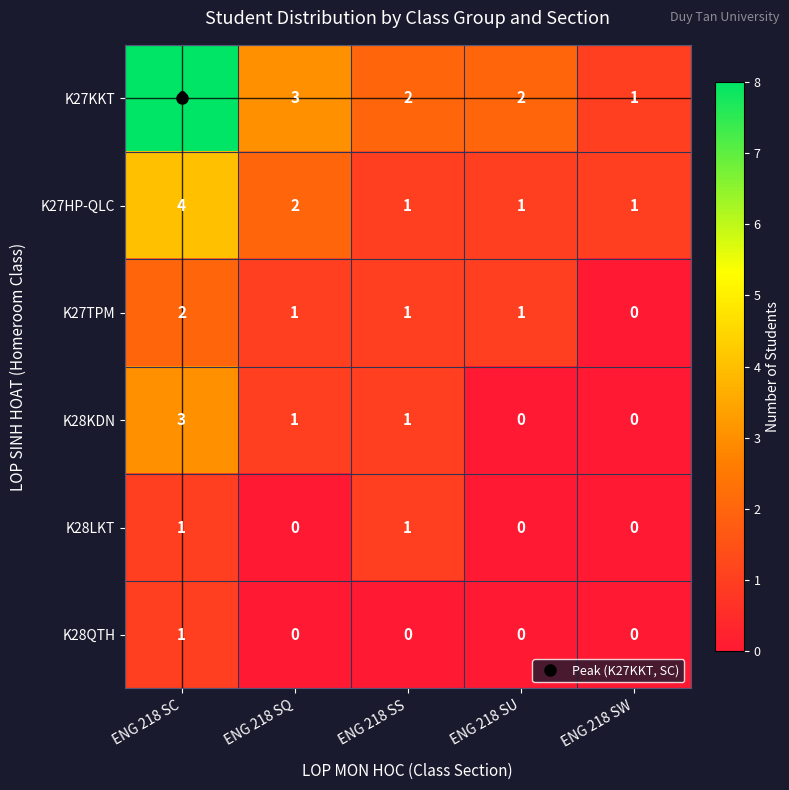

True or false: K27TPM has a value of 2 at ENG 218 SC.

True